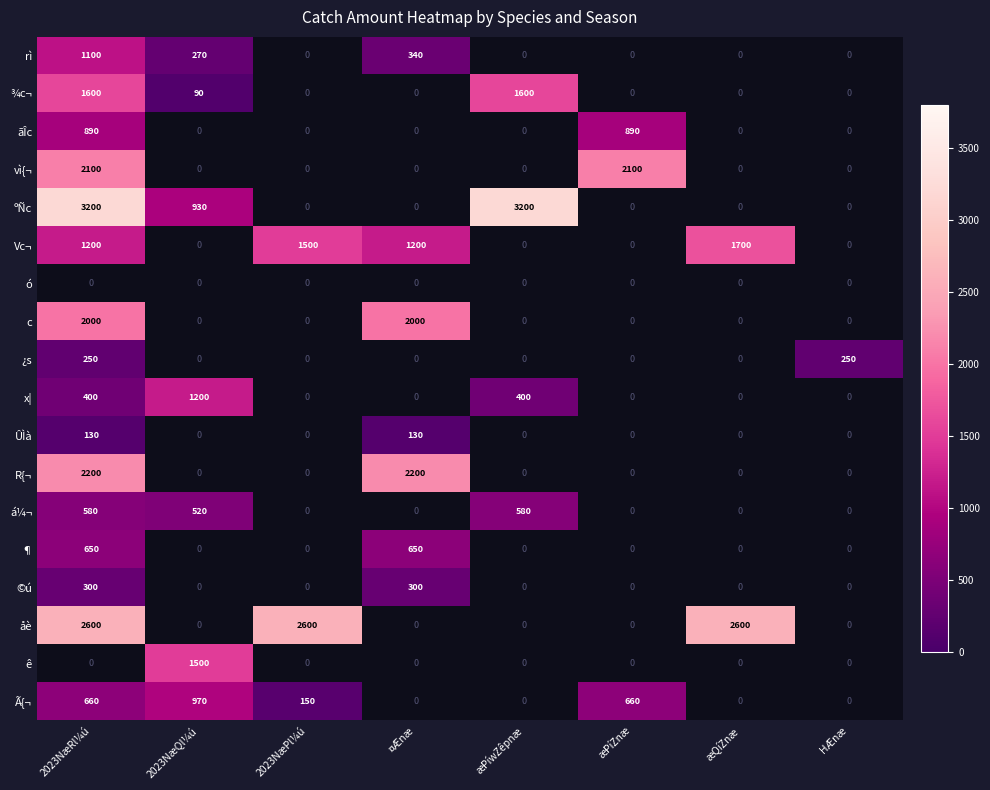

The value of ¾c¬ at æPíwZêpnæ is 821. True or false?

False